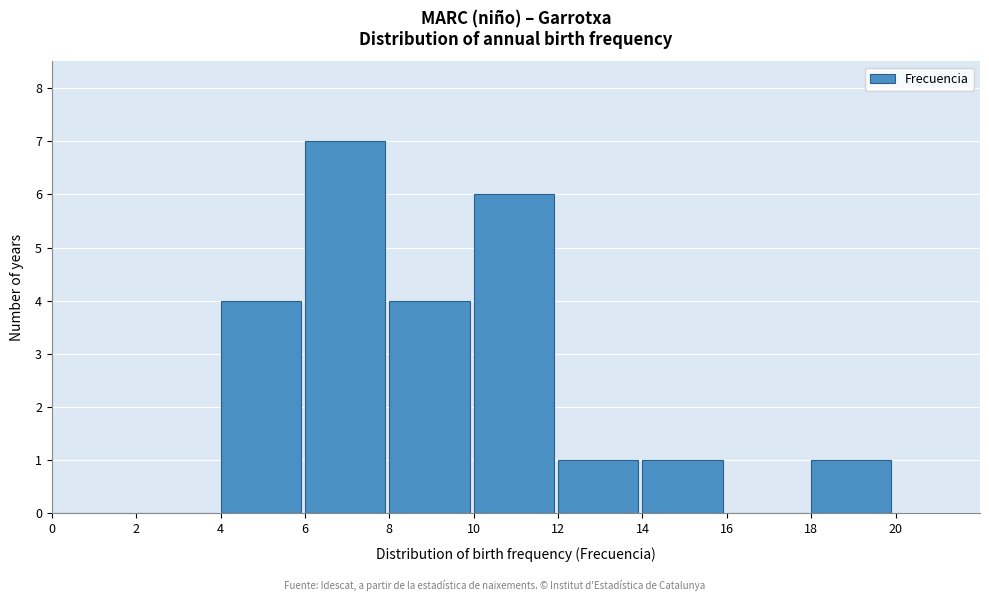

Reading left to right, transcribe this chart: for each bar, give the range it covers on the x-axis and its height. The values are not printed on the chart, so give them approximately, as read against the axis.

0 to 2: 0
2 to 4: 0
4 to 6: 4
6 to 8: 7
8 to 10: 4
10 to 12: 6
12 to 14: 1
14 to 16: 1
16 to 18: 0
18 to 20: 1